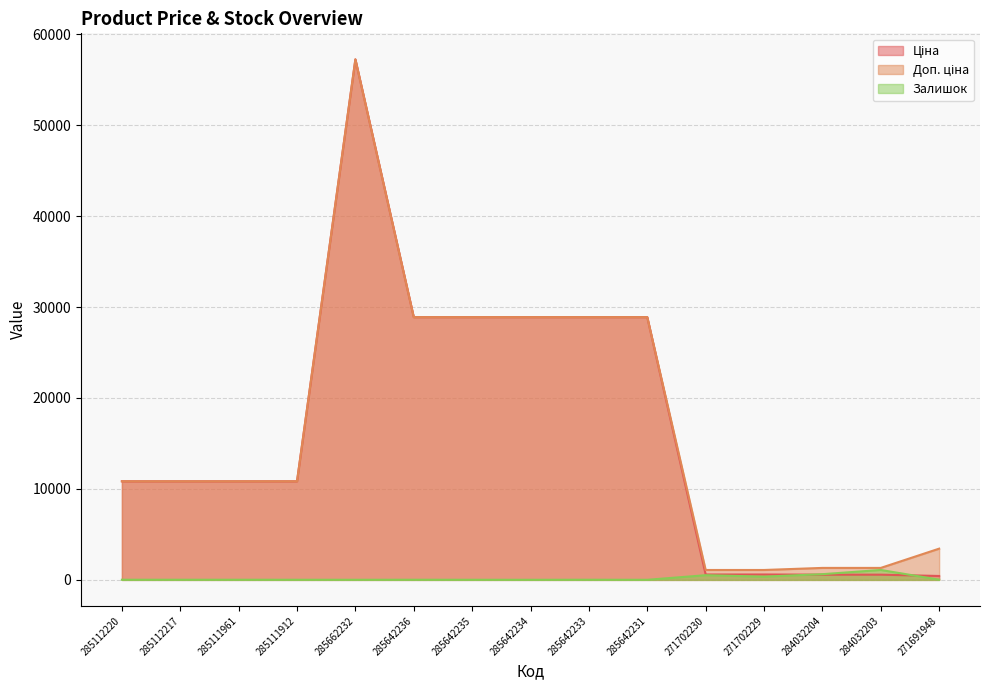

What is the label of the 7th point from the right?

285642233